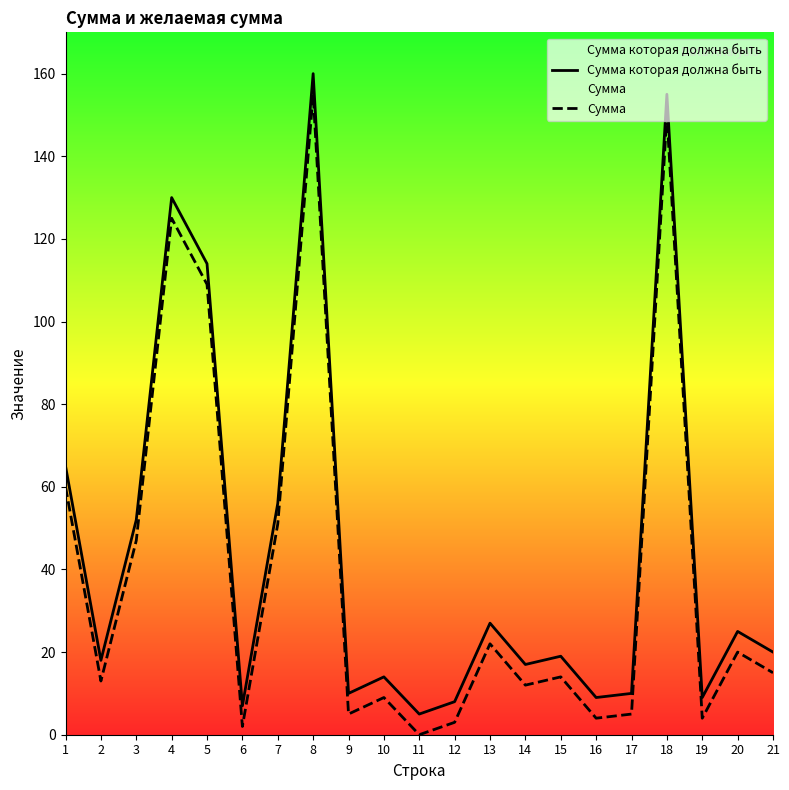

What are all the series names shown in the legend?

Сумма которая должна быть, Сумма